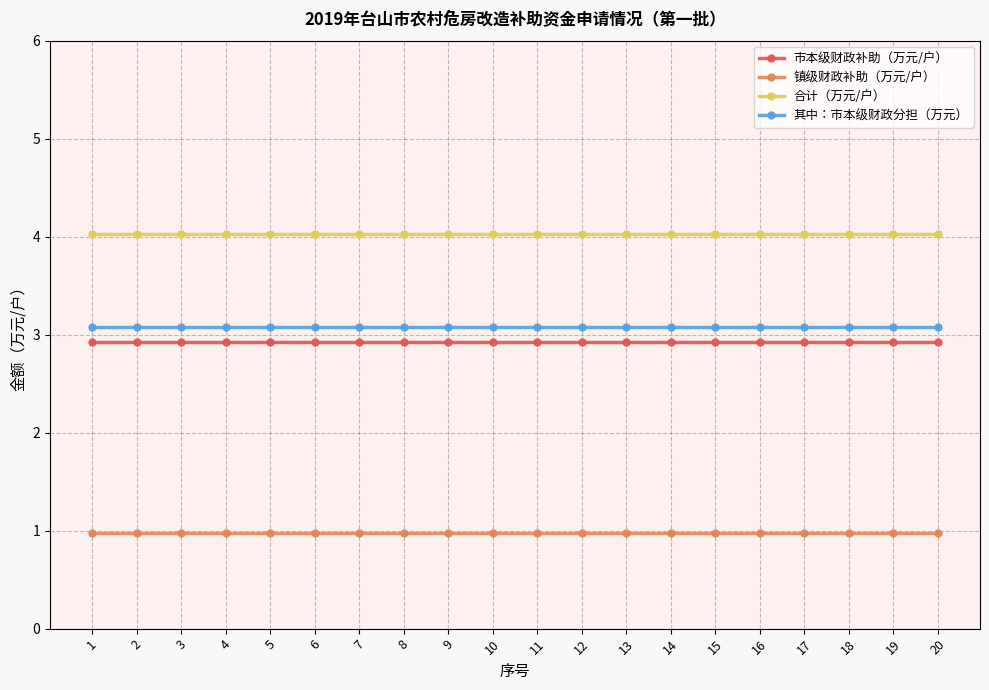

Reading left to right, what are all the values shown in this chart?

市本级财政补助（万元/户）: 2.9	2.9	2.9	2.9	2.9	2.9	2.9	2.9	2.9	2.9	2.9	2.9	2.9	2.9	2.9	2.9	2.9	2.9	2.9	2.9
镇级财政补助（万元/户）: 1.0	1.0	1.0	1.0	1.0	1.0	1.0	1.0	1.0	1.0	1.0	1.0	1.0	1.0	1.0	1.0	1.0	1.0	1.0	1.0
合计（万元/户）: 4.0	4.0	4.0	4.0	4.0	4.0	4.0	4.0	4.0	4.0	4.0	4.0	4.0	4.0	4.0	4.0	4.0	4.0	4.0	4.0
其中：市本级财政分担（万元）: 3.1	3.1	3.1	3.1	3.1	3.1	3.1	3.1	3.1	3.1	3.1	3.1	3.1	3.1	3.1	3.1	3.1	3.1	3.1	3.1